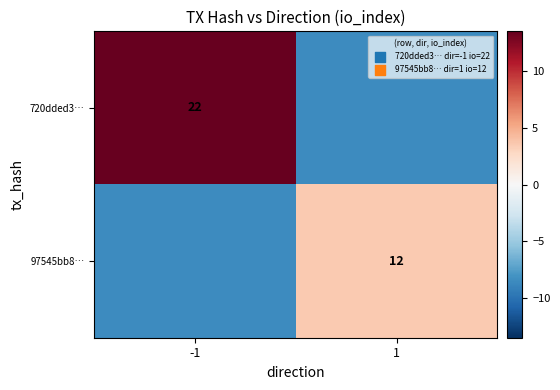

The 97545bb8… series shows 20.8 at 1. True or false?

False